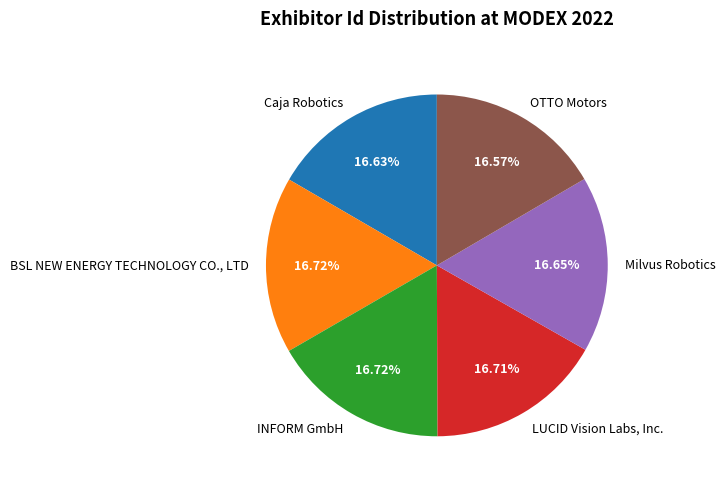

Combined, what portion of the pie is BSL NEW ENERGY TECHNOLOGY CO., LTD and INFORM GmbH?

33.4%